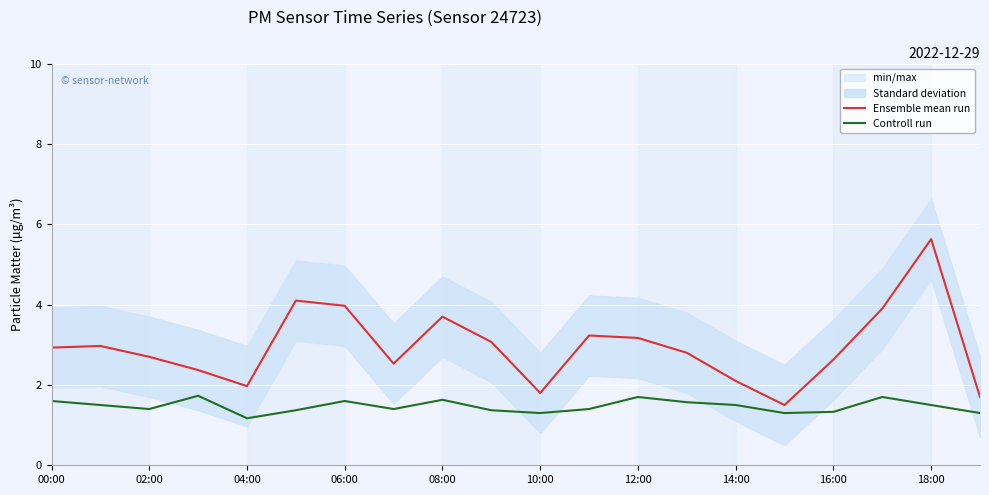

What is the value of the Controll run point at the 7th from the left?

1.6